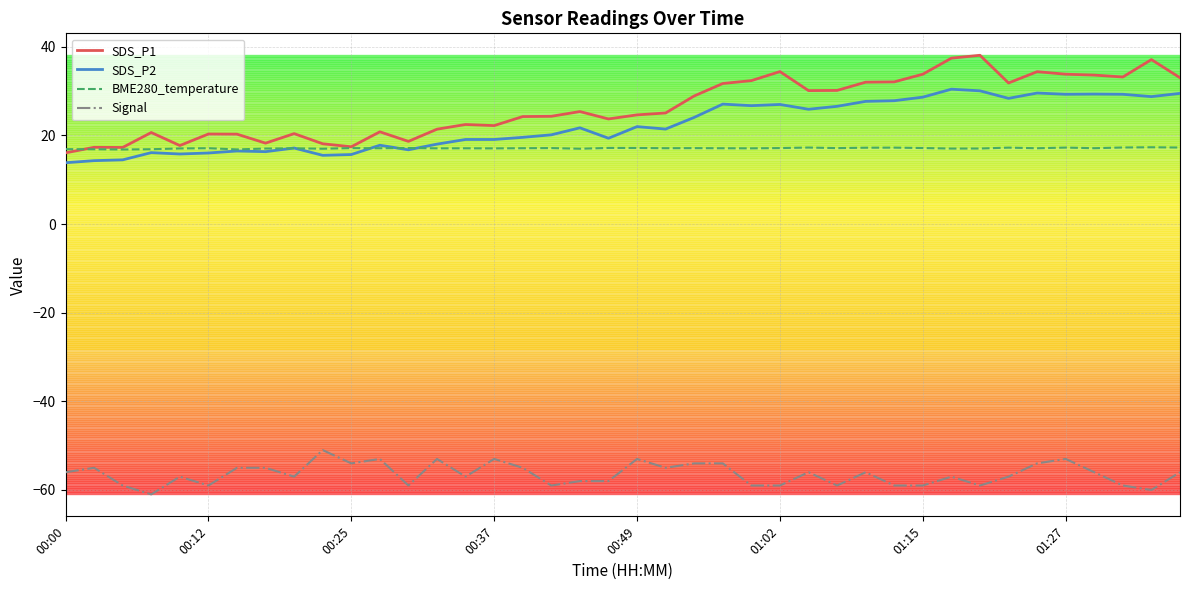

True or false: SDS_P2 and Signal intersect in this chart.

False